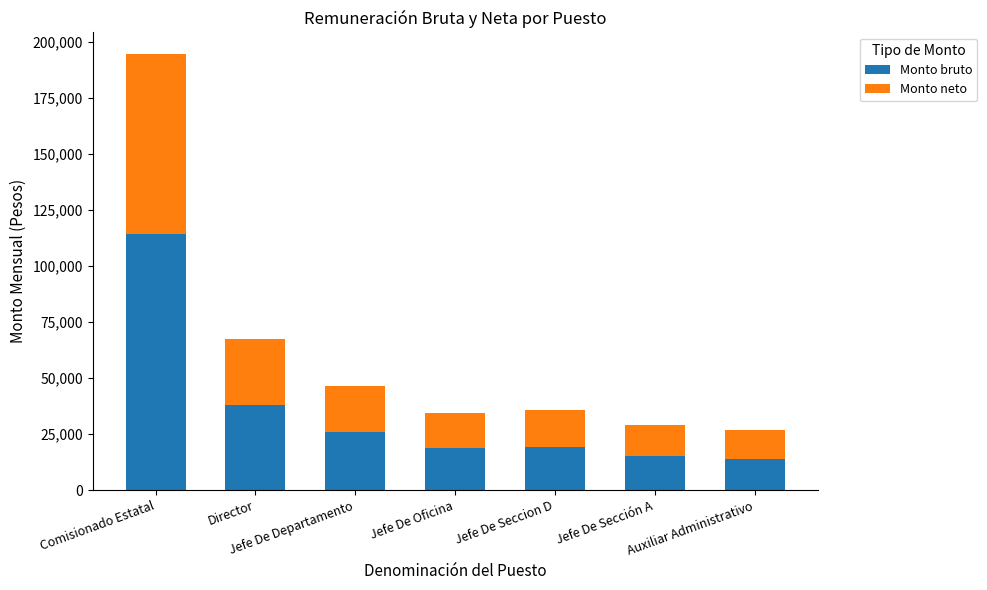

How many values in the Monto bruto series are below 19006?

3